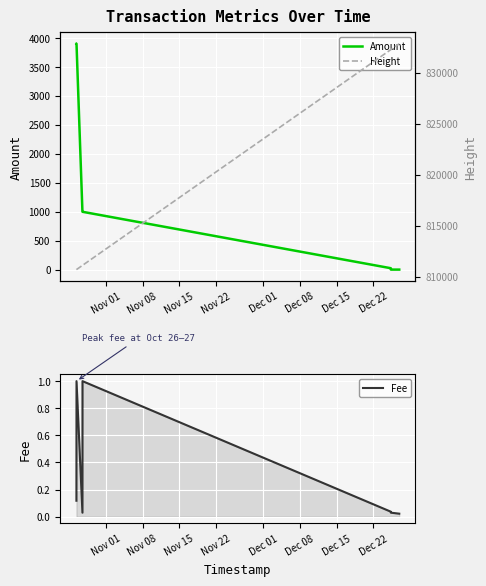

Reading right to left, what are all the values shown in this chart?

Amount: 0.0	0.0	24.0	998.0	999.0	3898.0	3899.0
Fee: 0.0	0.0	0.0	1.0	0.0	1.0	0.1
Height: 832821.0	832248.0	832244.0	811115.0	811110.0	810705.0	810699.0